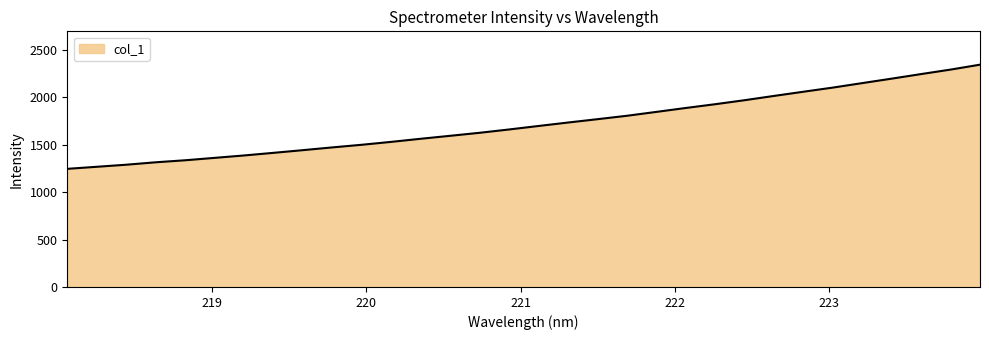

What is the maximum value shown in the chart?

2345.7